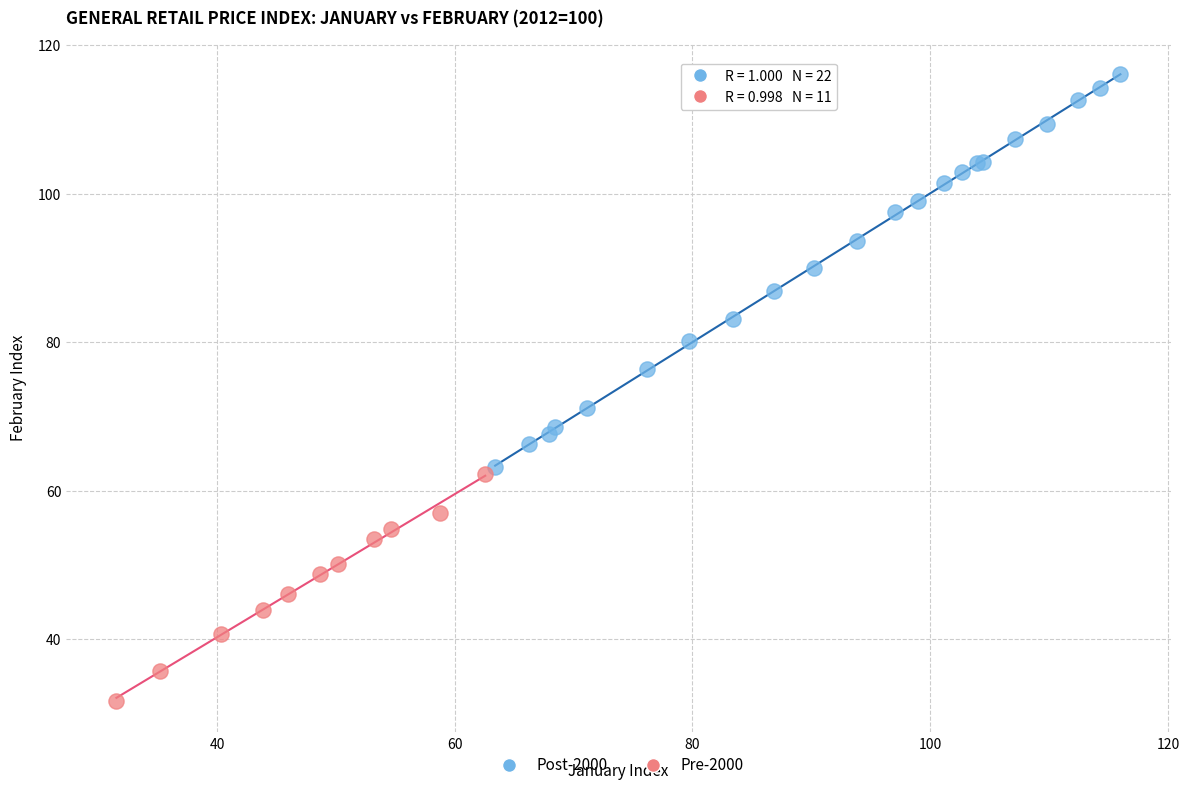

Which series has the widest spread of Y values?

Post-2000